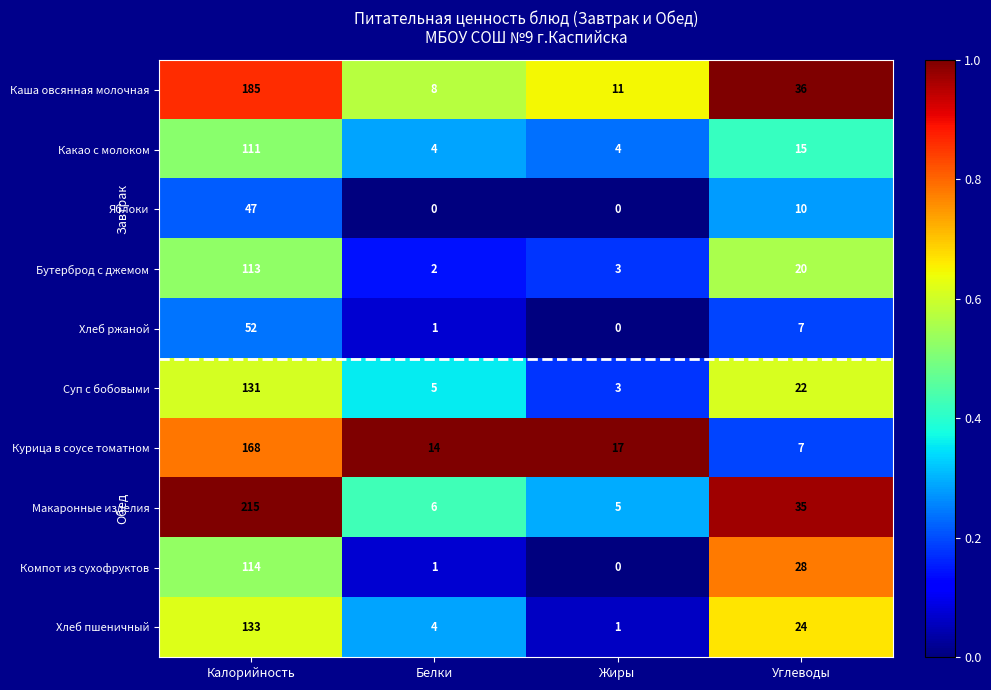

Rank the series by their maximum value, from lowest to highest.

Яблоки, Хлеб ржаной, Какао с молоком, Бутерброд с джемом, Компот из сухофруктов, Суп с бобовыми, Хлеб пшеничный, Курица в соусе томатном, Каша овсянная молочная, Макаронные изделия